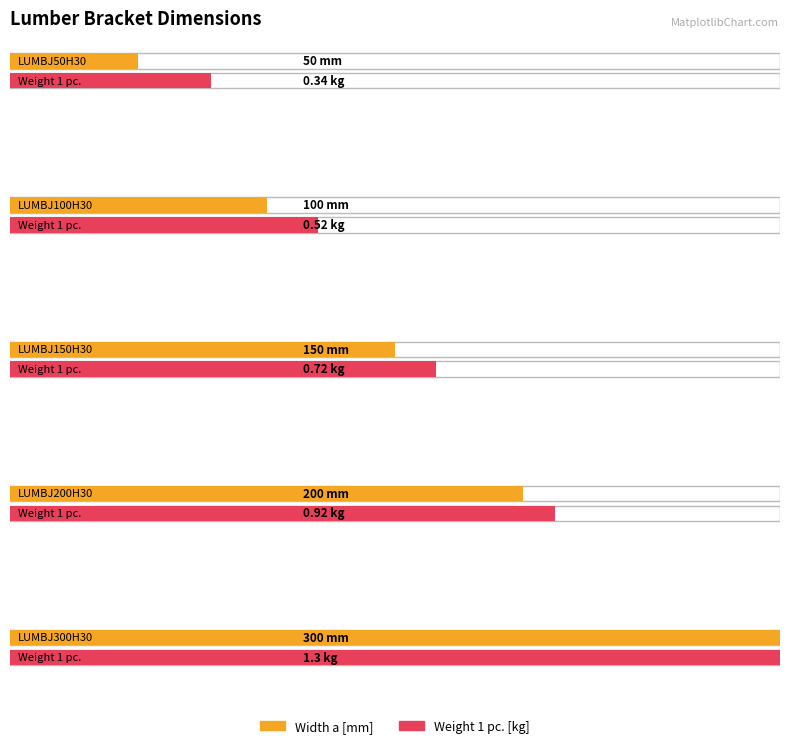

What is the average value of the Weight 1 pc. series?

0.8